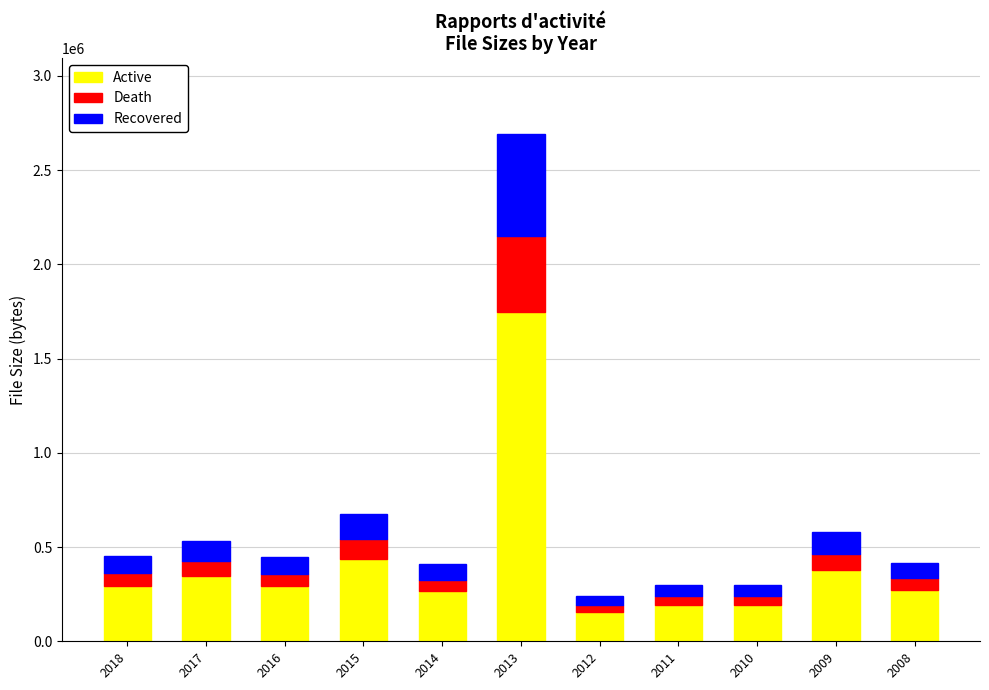

What is the total value across all series at 2008?

416636